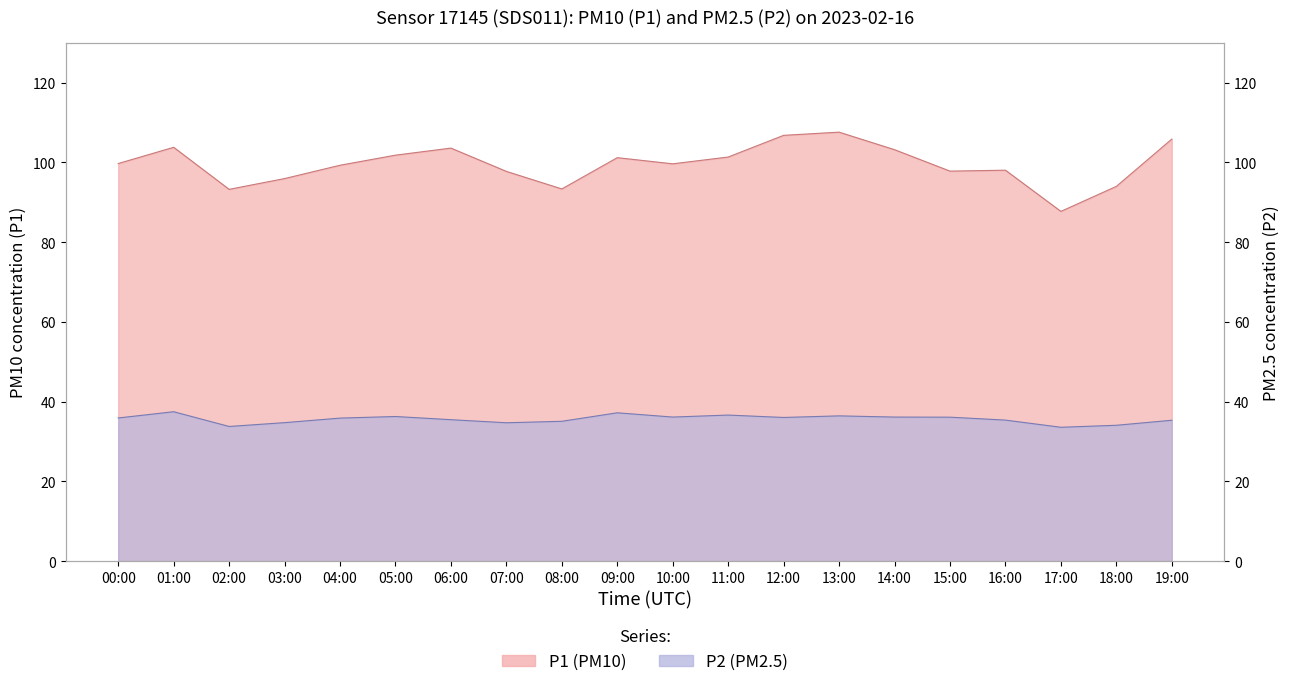

True or false: P2 and P1 intersect in this chart.

False